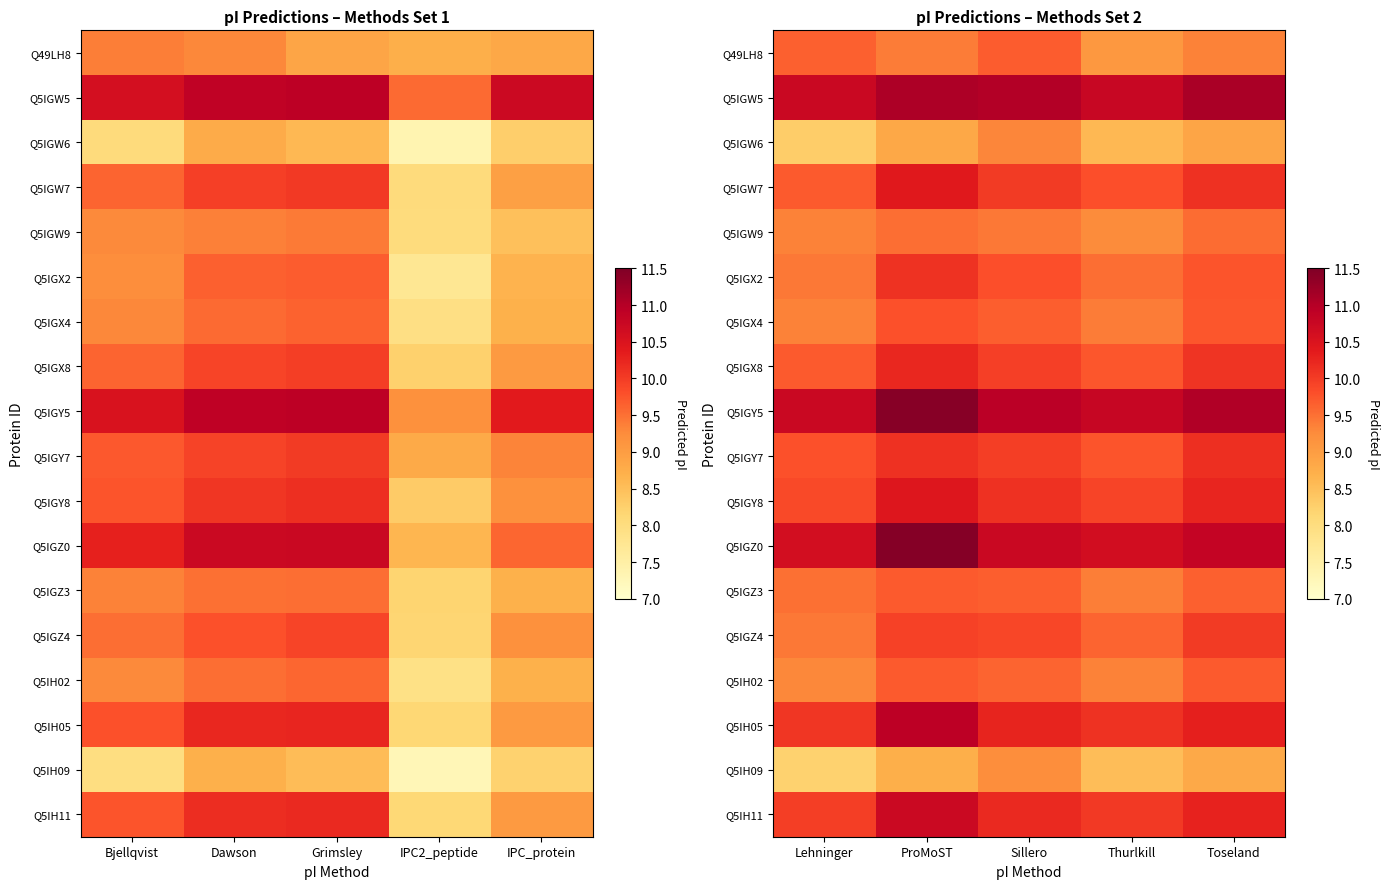

At how many categories does at least one series exceed 10?

5